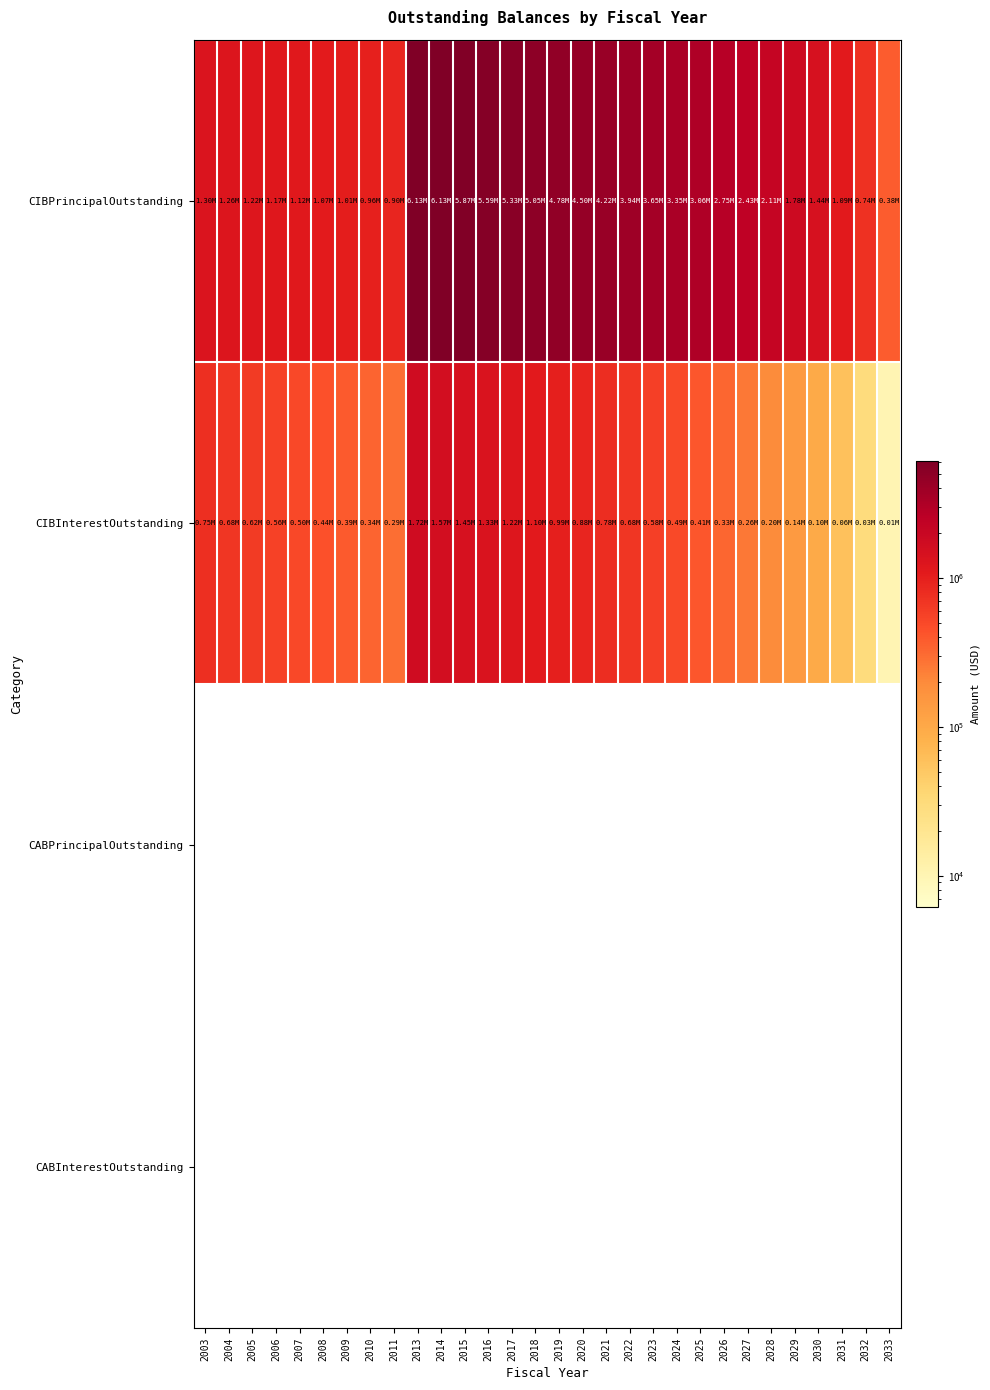

Which series changed the most between 2010 and 2027?

CIBPrincipalOutstanding